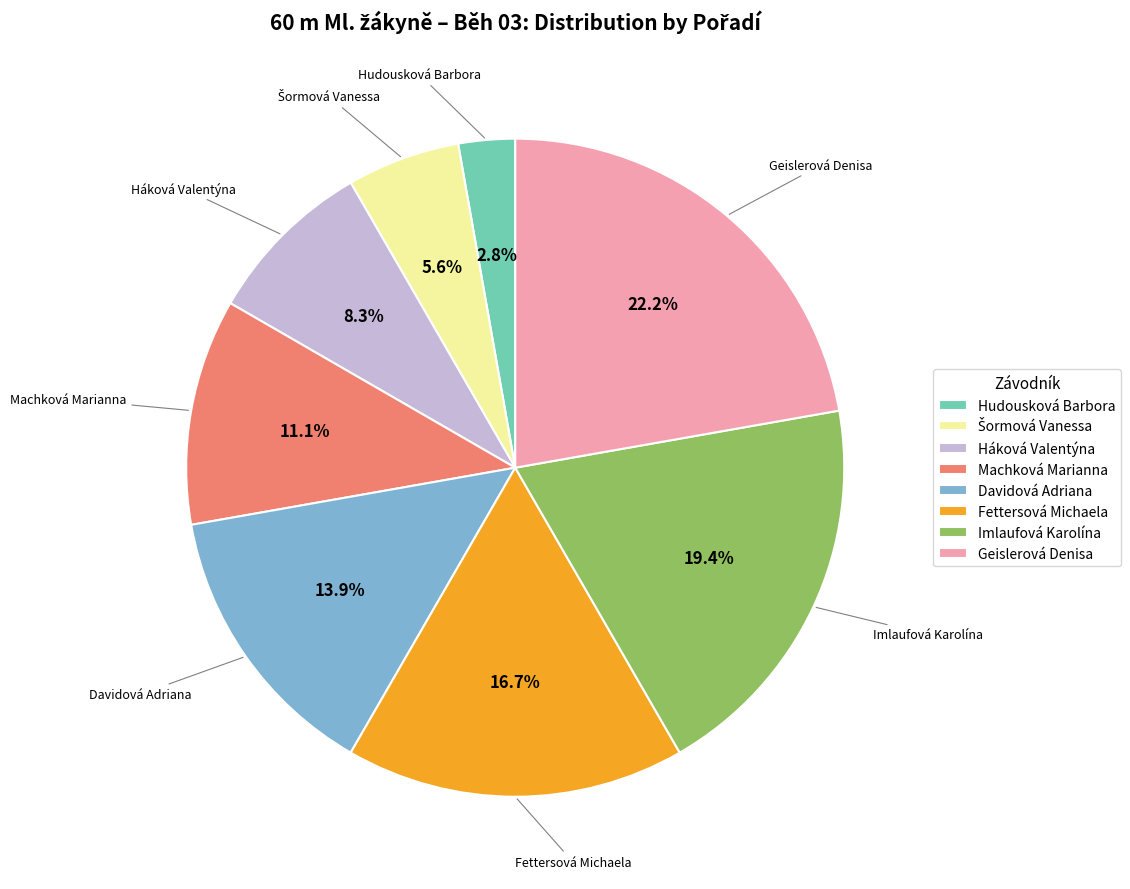

To the nearest percent, what percentage of the pie is Davidová Adriana?

14%